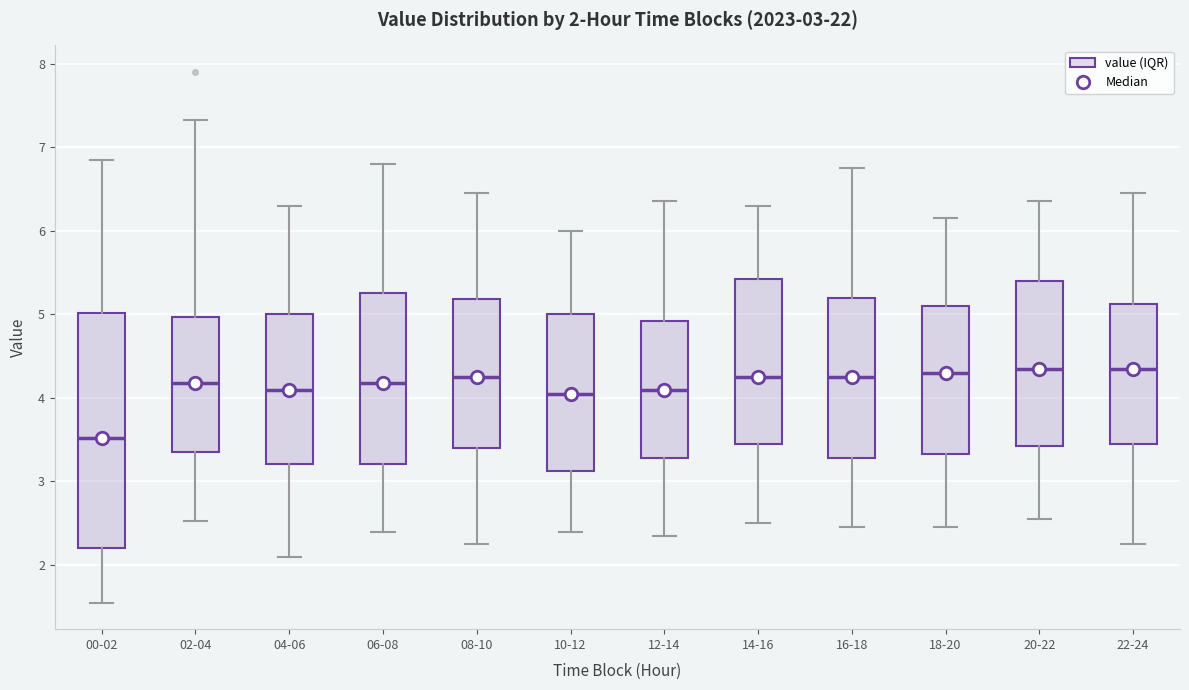

Which box is the tallest, from its lower edge to its upper edge?

00-02